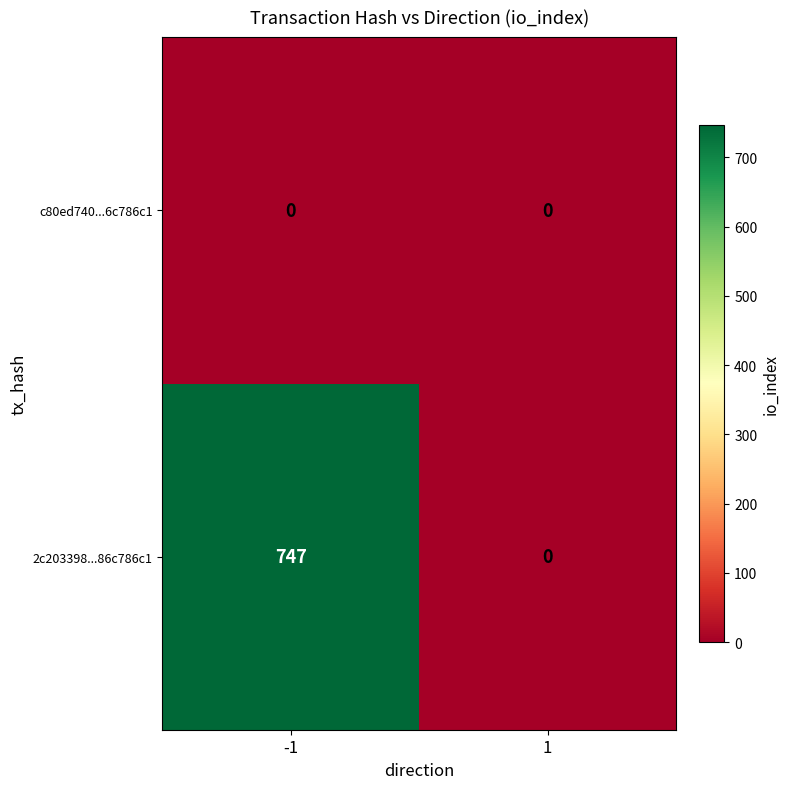

Reading left to right, transcribe all the data shown in this chart.

c80ed740...6c786c1: 0	0
2c203398...86c786c1: 747	0